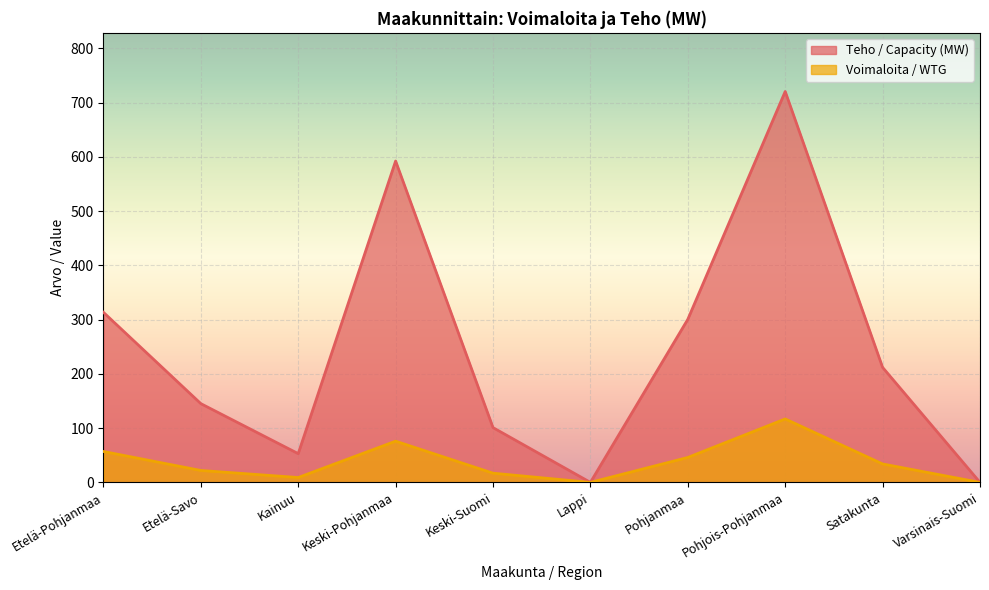

How many data points in Teho / Capacity (MW) are less than 212?

5